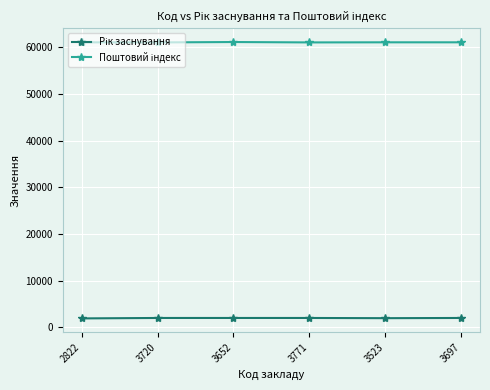

What is the total value across all series at 3697?

63024